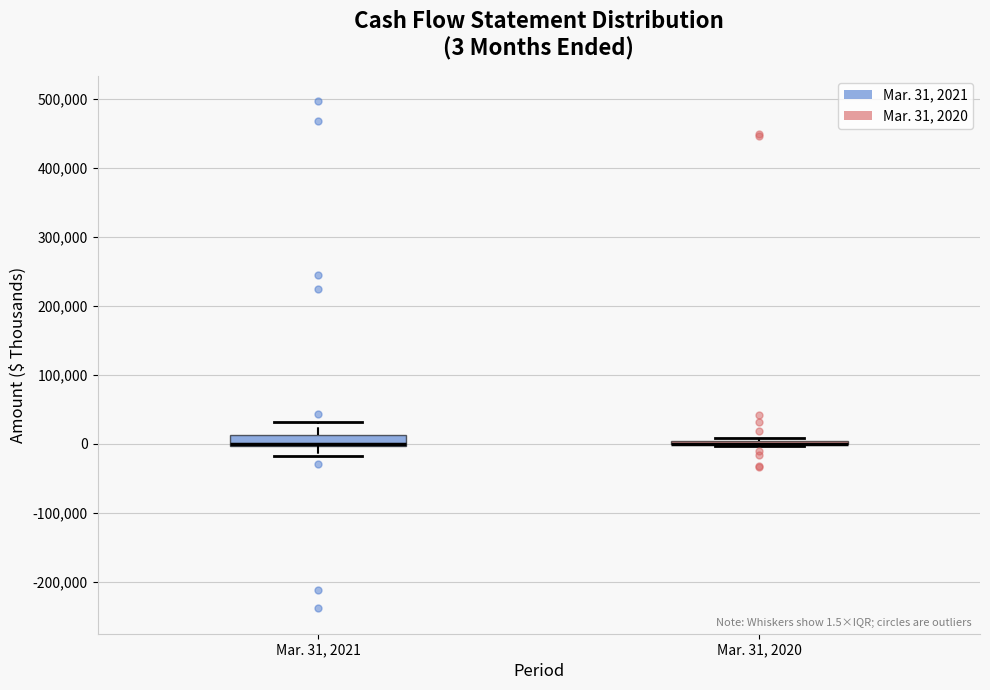

Comparing the boxes themselves (not the whiskers), which one is the tallest?

Mar. 31, 2021